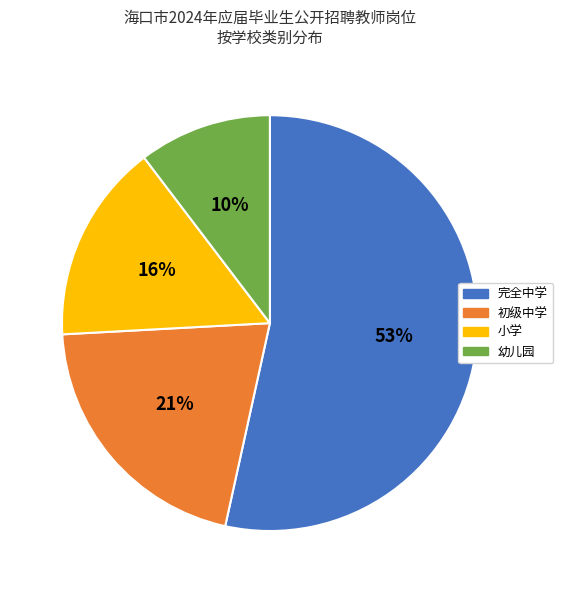

Which has a higher value, 幼儿园 or 初级中学?

初级中学